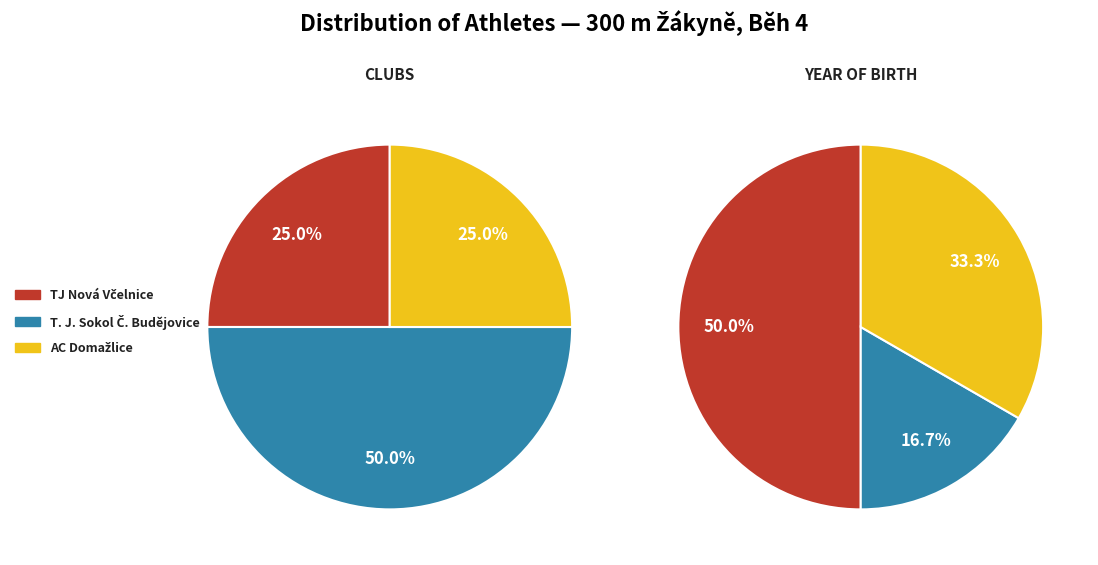

Count the number of slices in the pie.

3